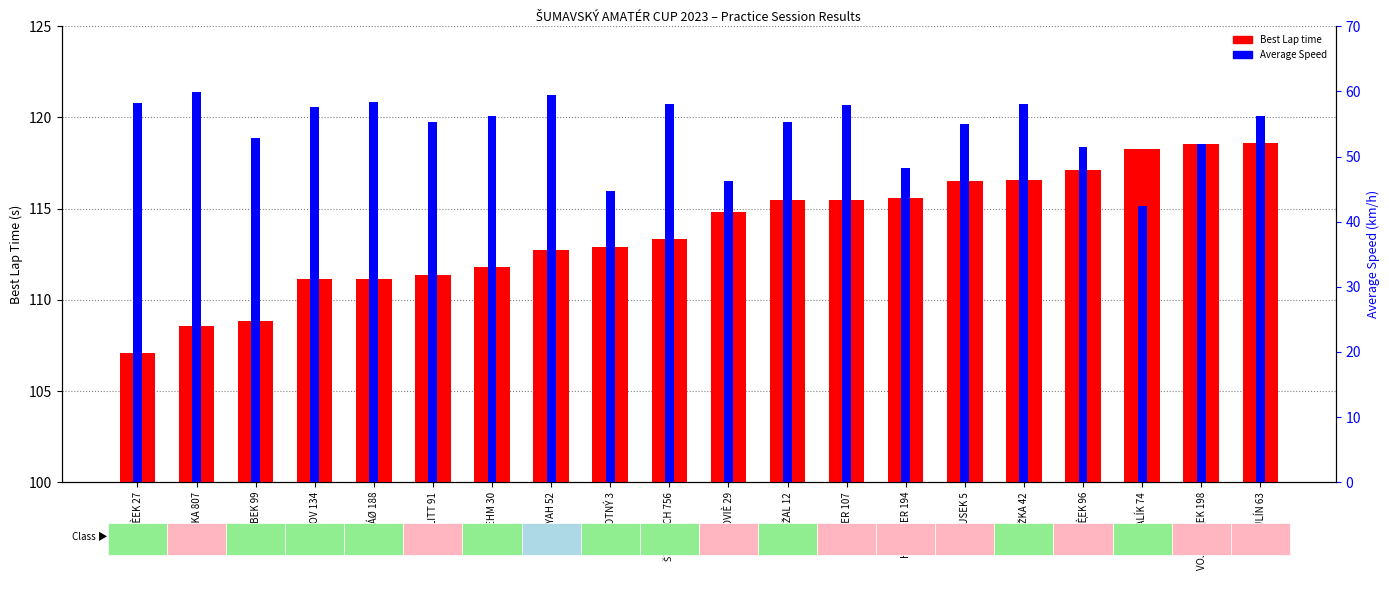

How many bars are there in total?

40